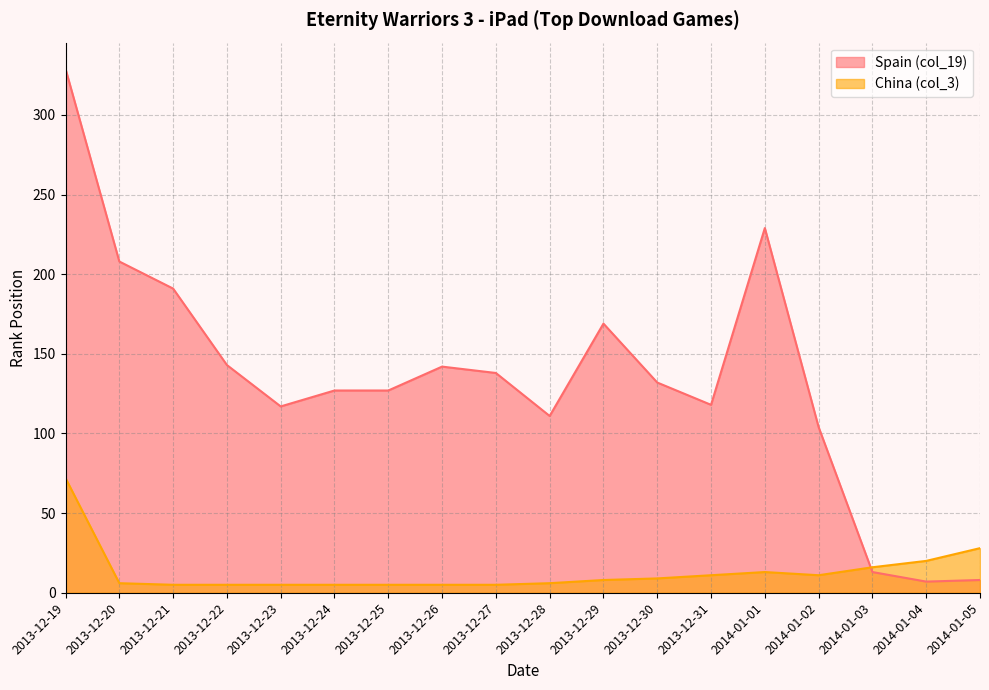

Where is Spain (col_19) nearest to the value 168?

2013-12-29